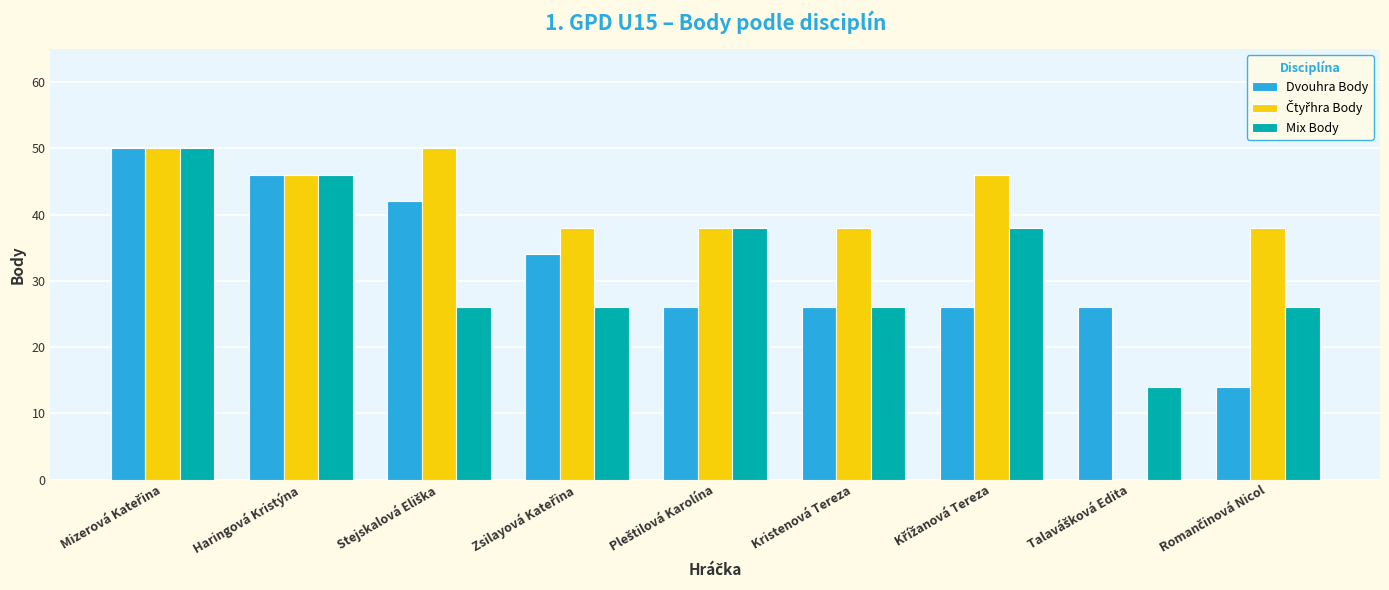

What is the greatest value displayed?

50